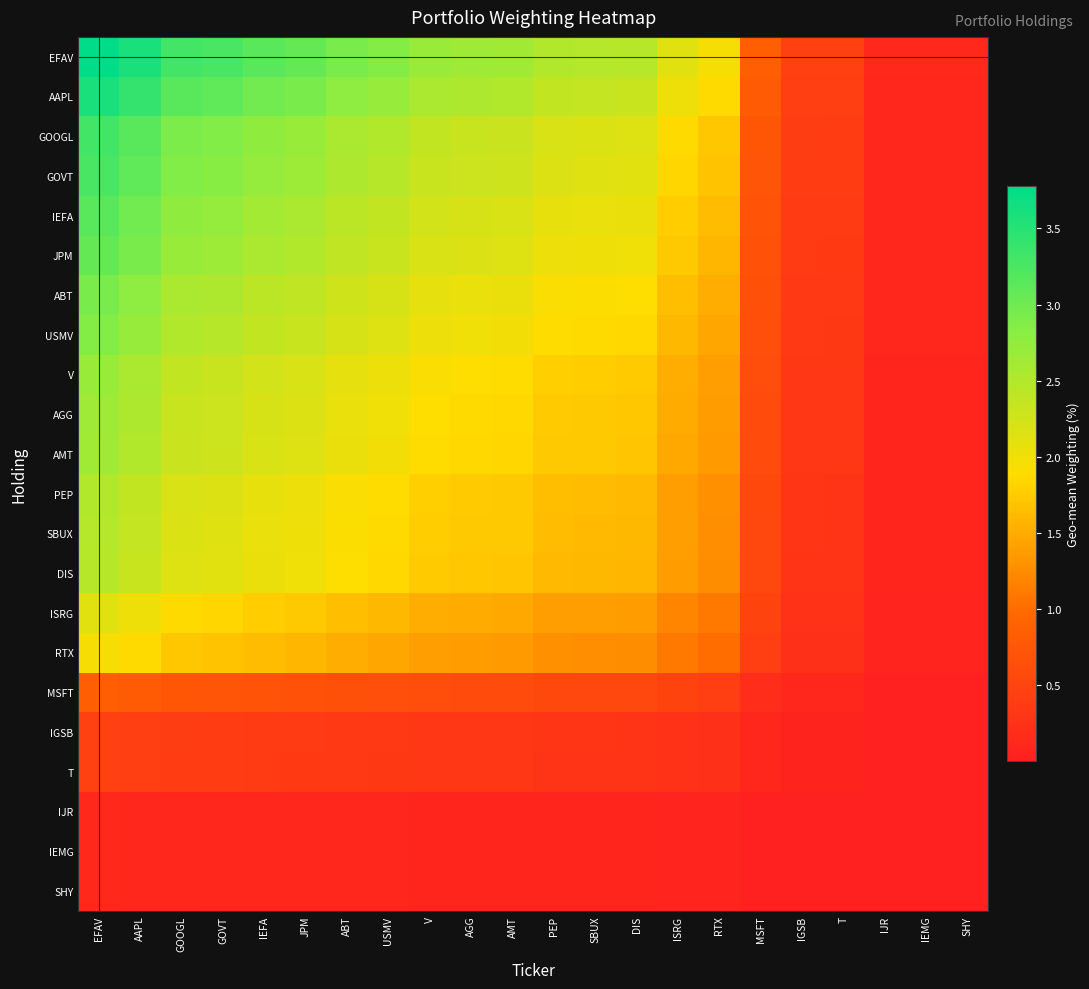

How many series are shown in this chart?

22